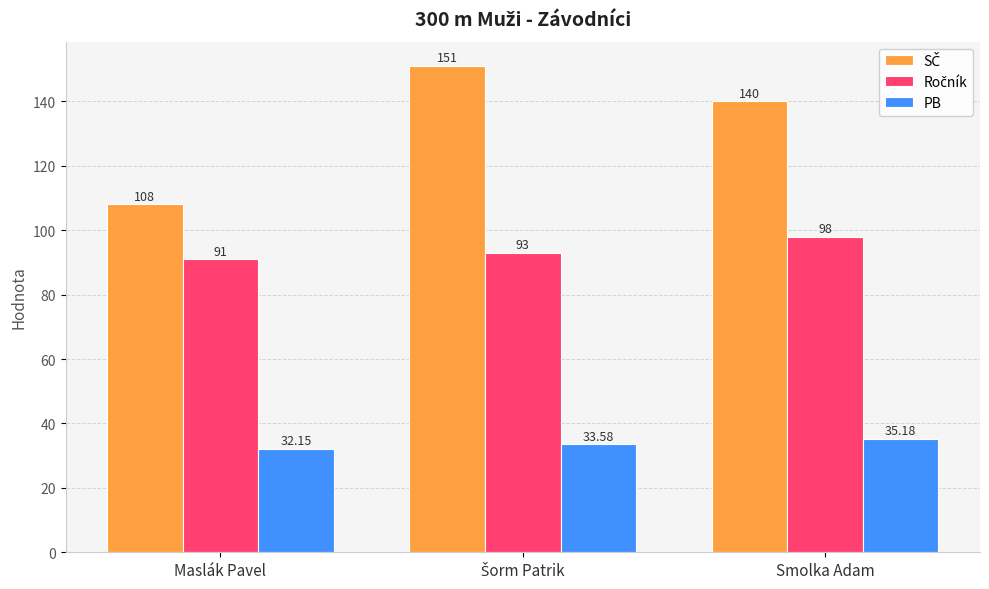

How many distinct data groups are displayed?

3